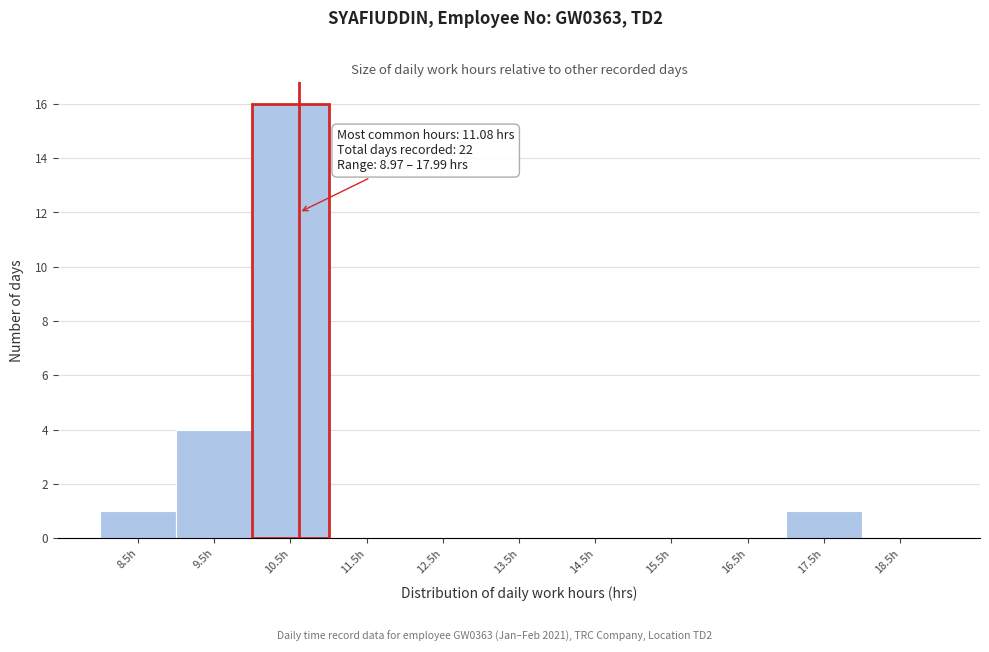

Reading right to left, list all the values displayed in this chart.

18.5h=0	17.5h=1	16.5h=0	15.5h=0	14.5h=0	13.5h=0	12.5h=0	11.5h=0	10.5h=16	9.5h=4	8.5h=1